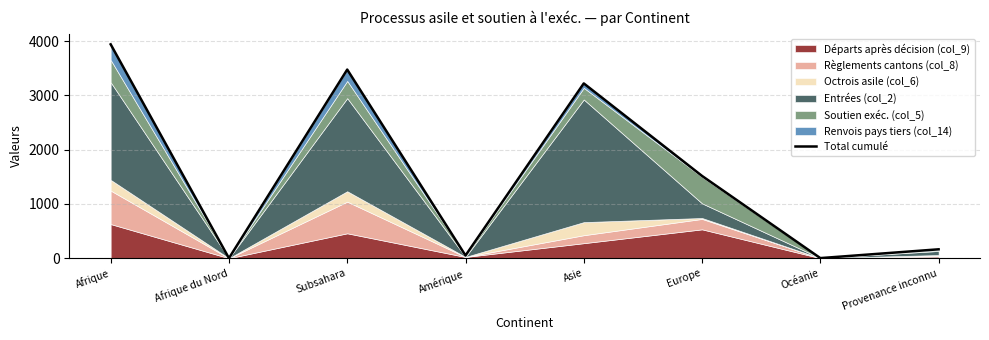

List the labels in order of value, largest first.

Afrique, Subsahara, Asie, Europe, Provenance inconnu, Amérique, Océanie, Afrique du Nord